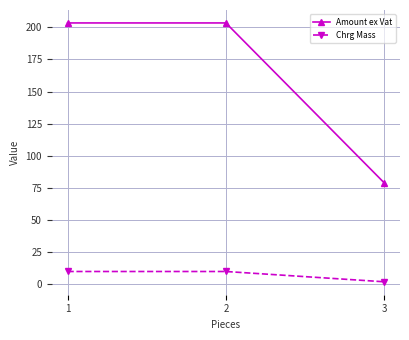

What are all the series names shown in the legend?

Amount ex Vat, Chrg Mass